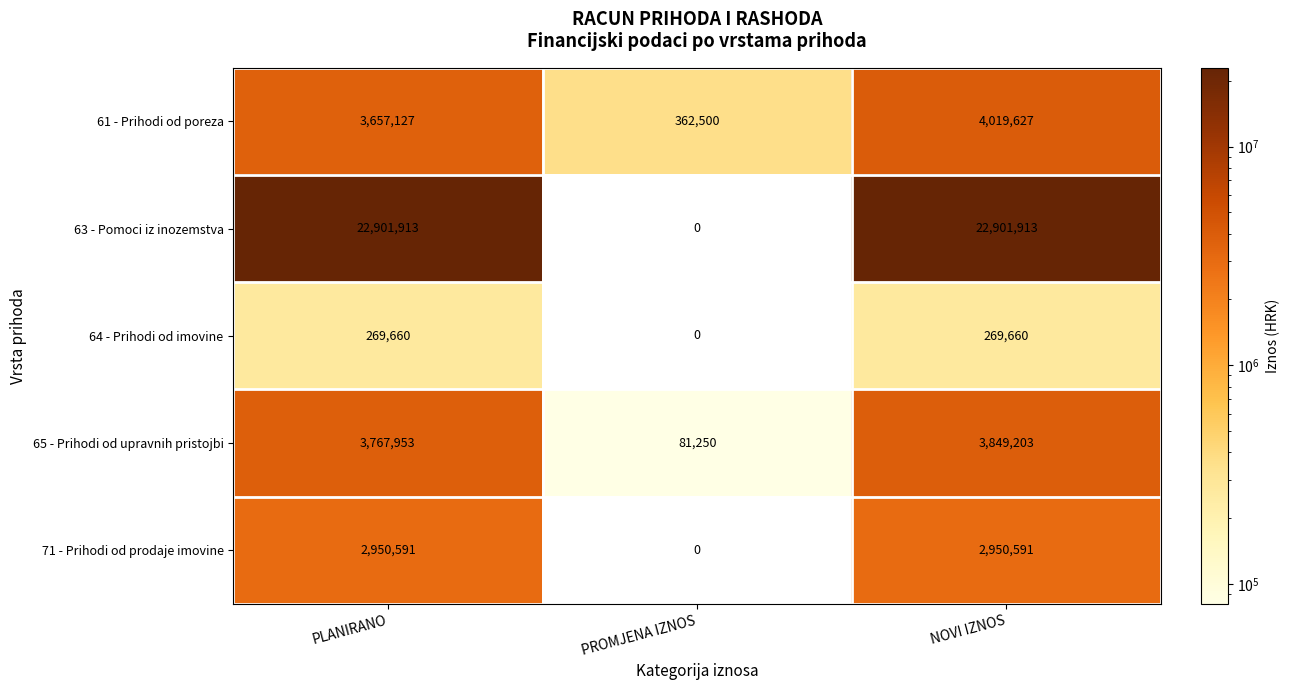

At which label is 71 - Prihodi od prodaje imovine closest to 1475295?

PROMJENA IZNOS